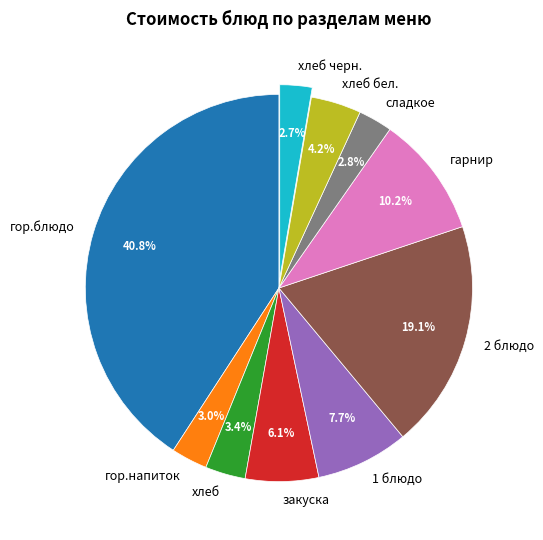

Is 2 блюдо the majority of the pie?

No